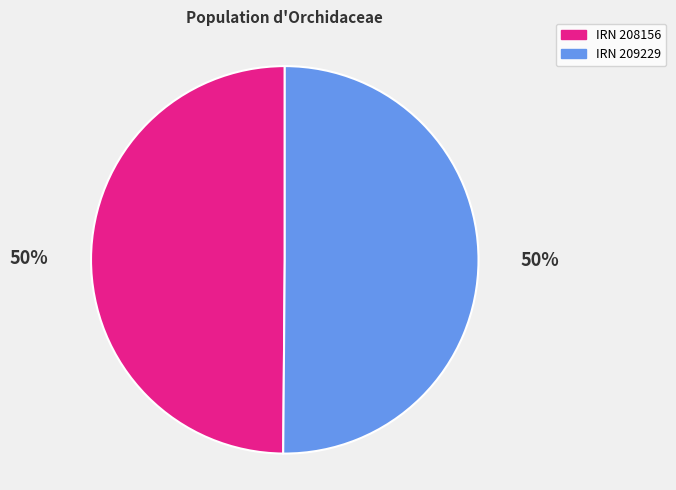

To the nearest percent, what percentage of the pie is IRN 209229?

50%